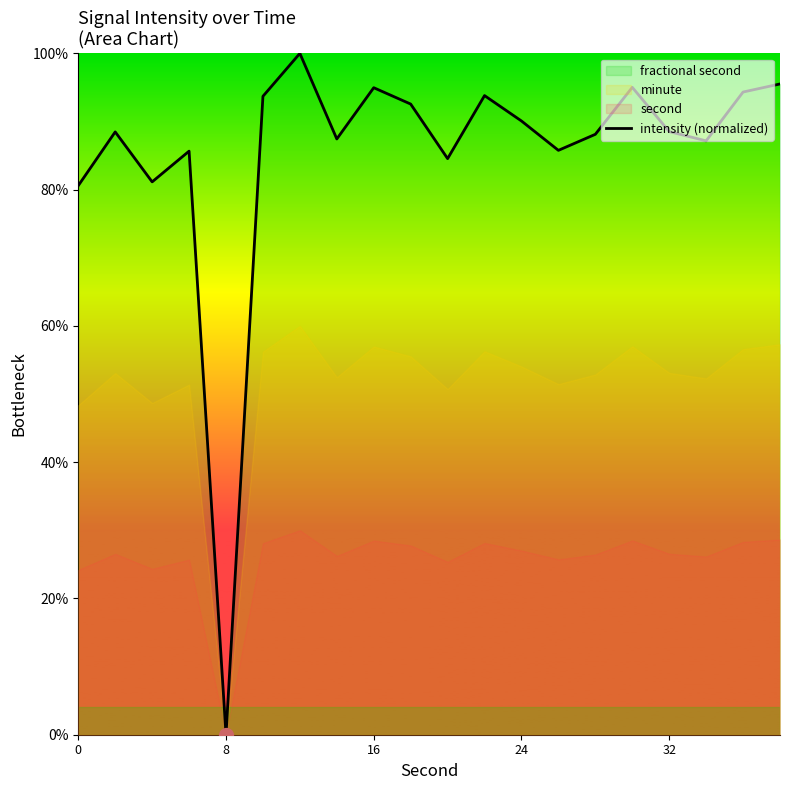

True or false: the data shows 1.2 at 24.

False